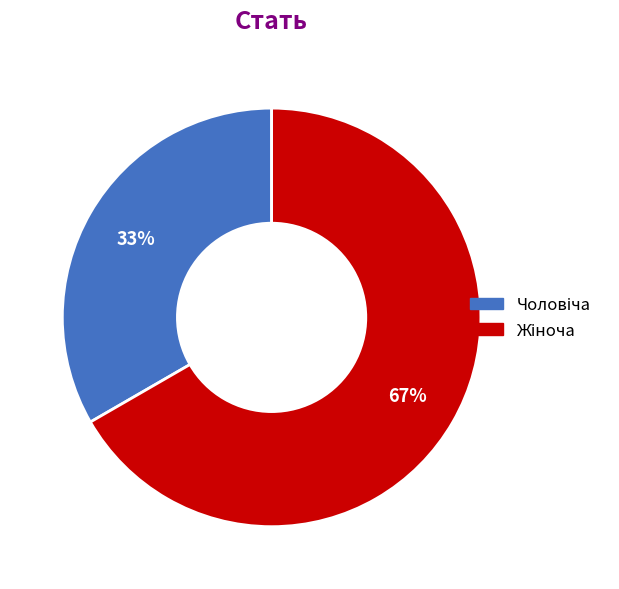

Is there any slice that represents more than half of the pie?

Yes